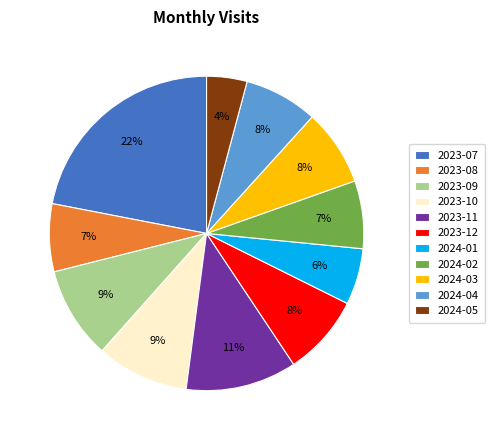

Approximately how many times larger is the value at 2023-11 compared to 2023-12?

1.4